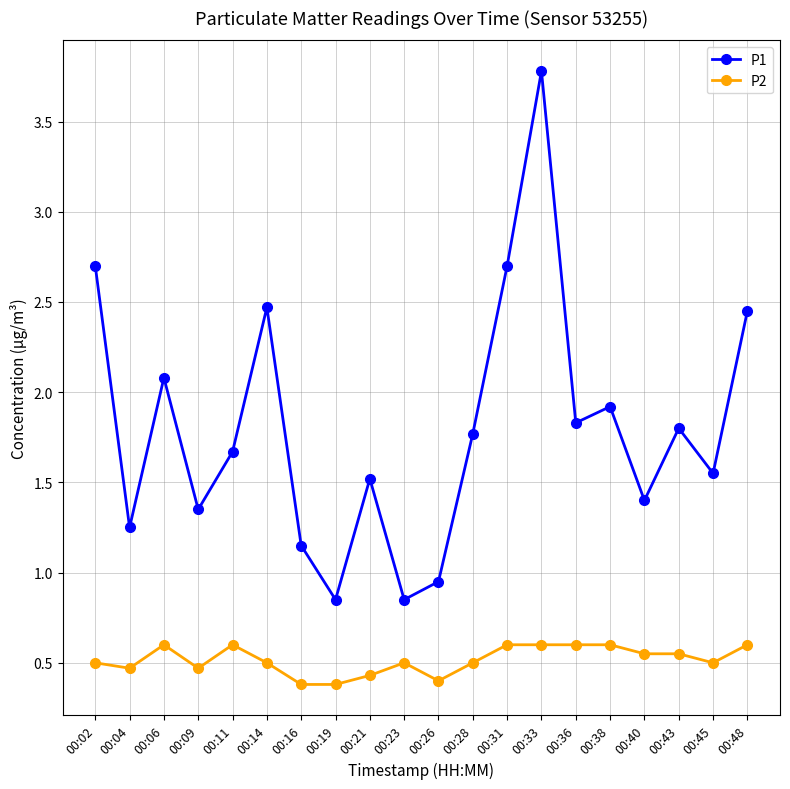

What is the value of the P2 point at the 4th from the left?

0.5